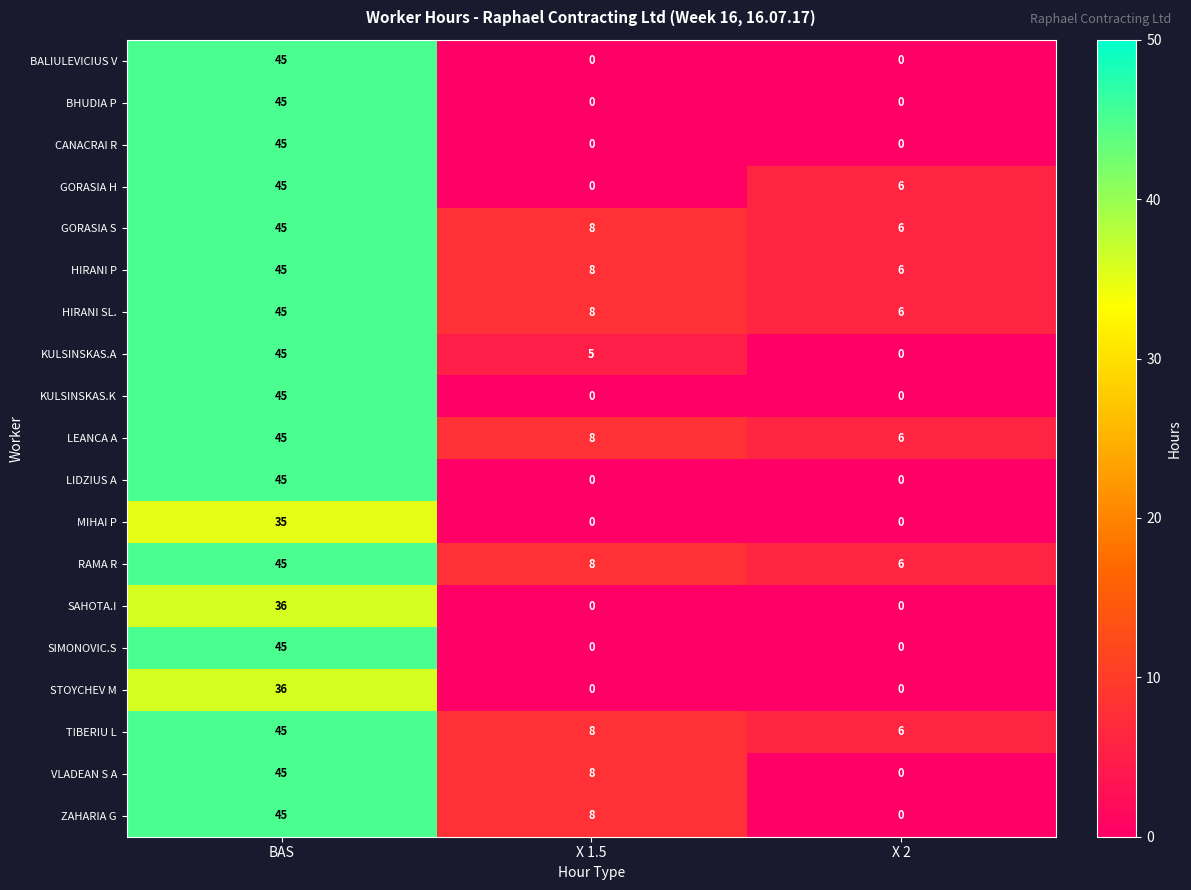

The value of VLADEAN S A at X 1.5 is 8. True or false?

True